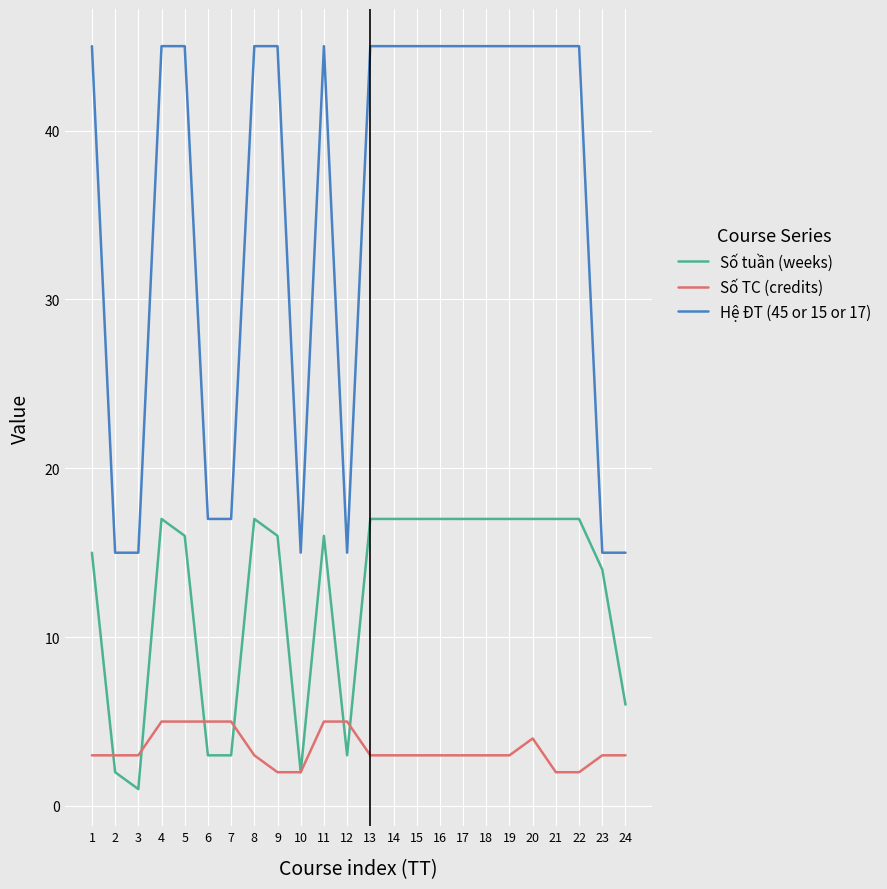

What is the difference between the maximum and minimum values in the Hệ ĐT (45 or 15 or 17) series?

30